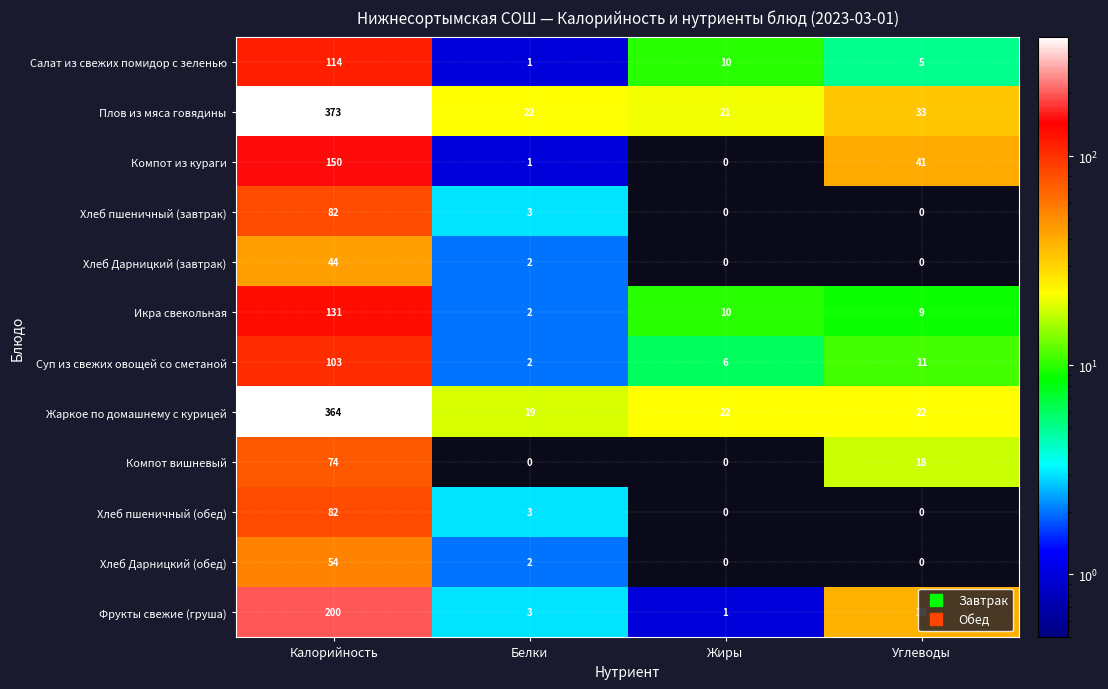

What is the spread (max minus min) of values at Углеводы?

41